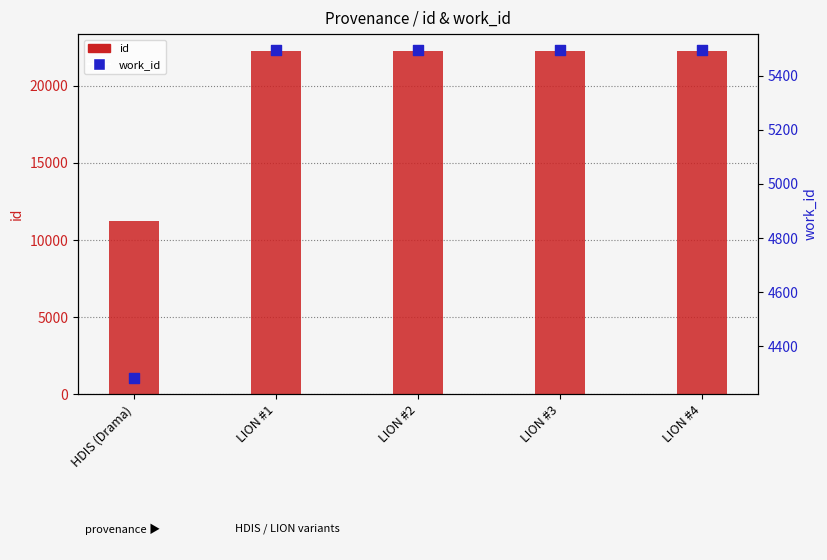

Which series has the largest Y range (max minus min)?

id